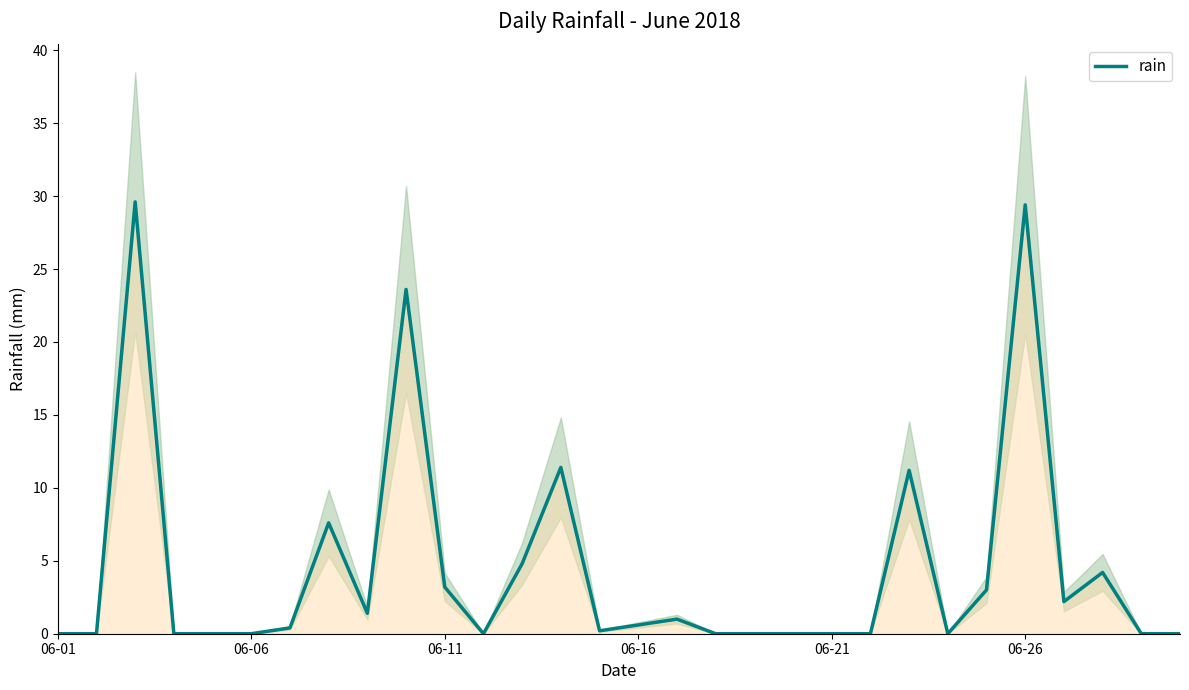

What is the sum of the values at 8 and 21?

1.4